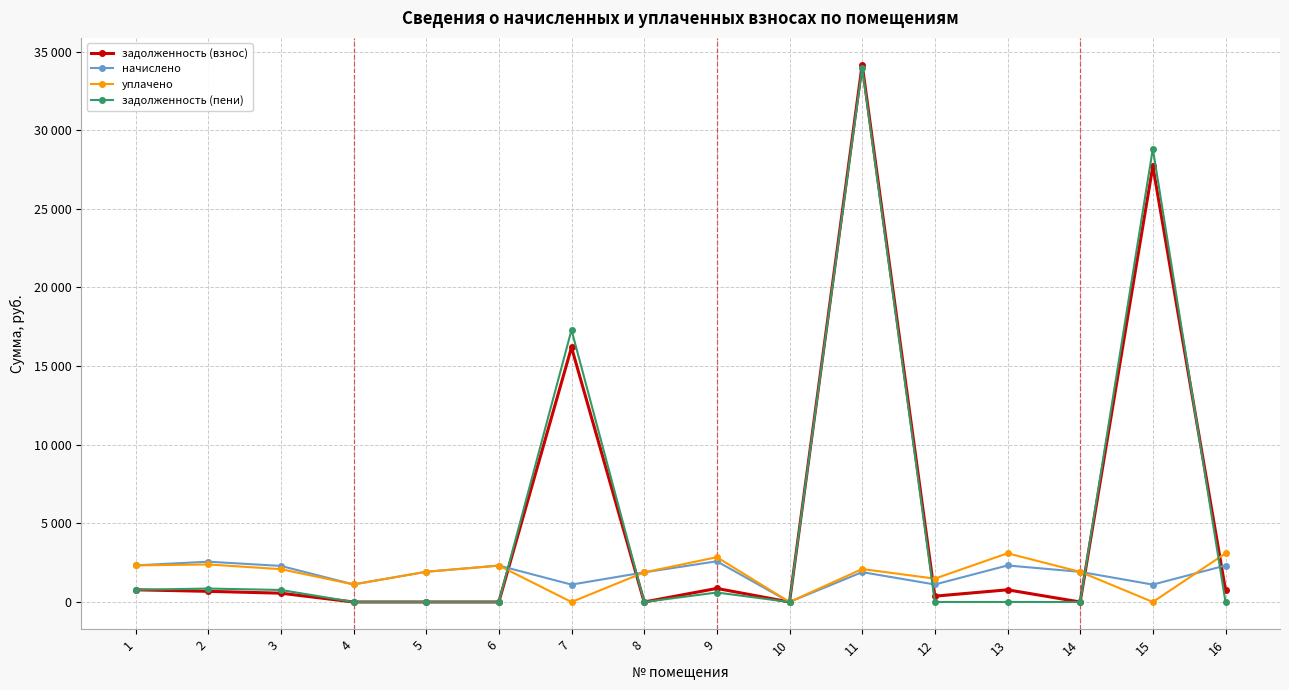

Is this an area chart (filled region under the line)?

No